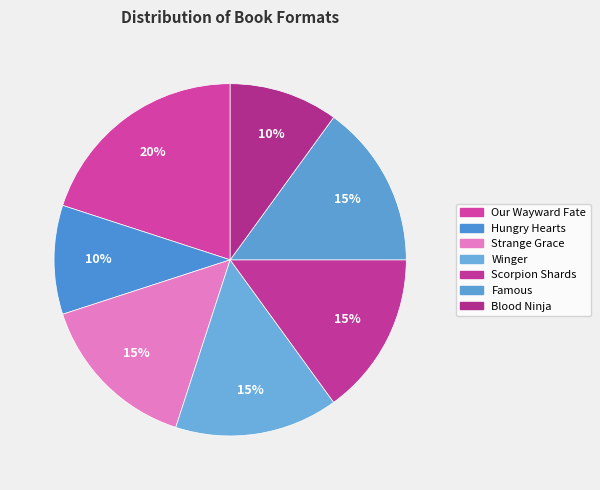

How many slices are in this pie chart?

7